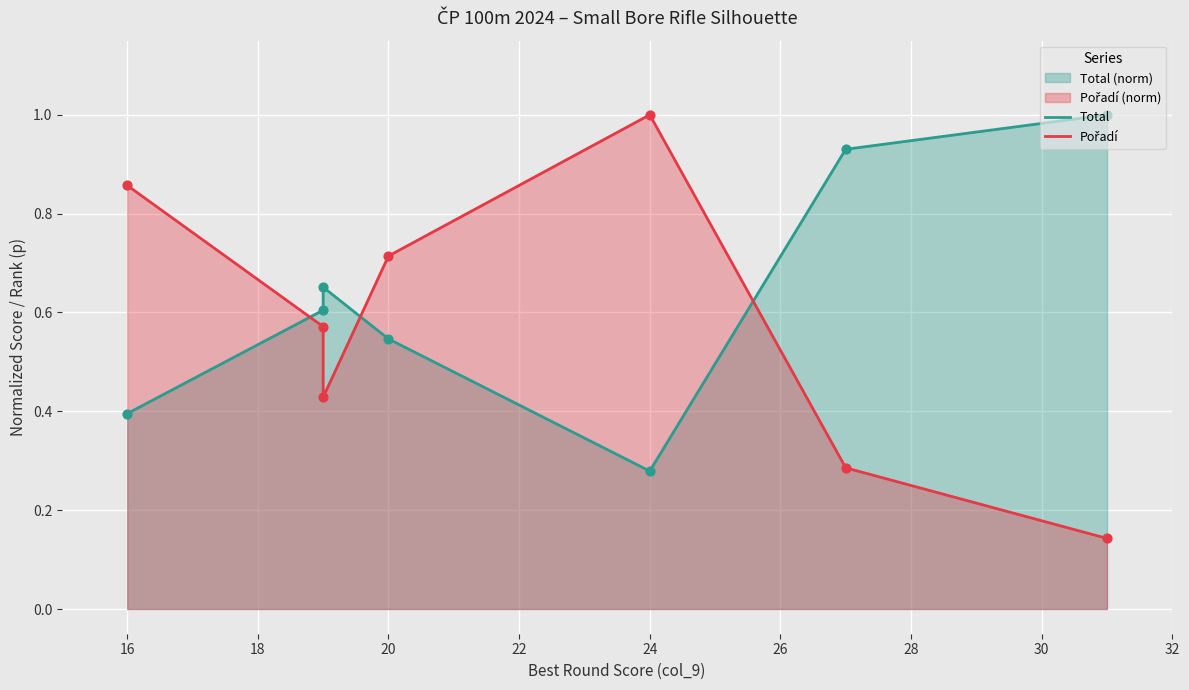

Which series has the largest Y range (max minus min)?

Pořadí